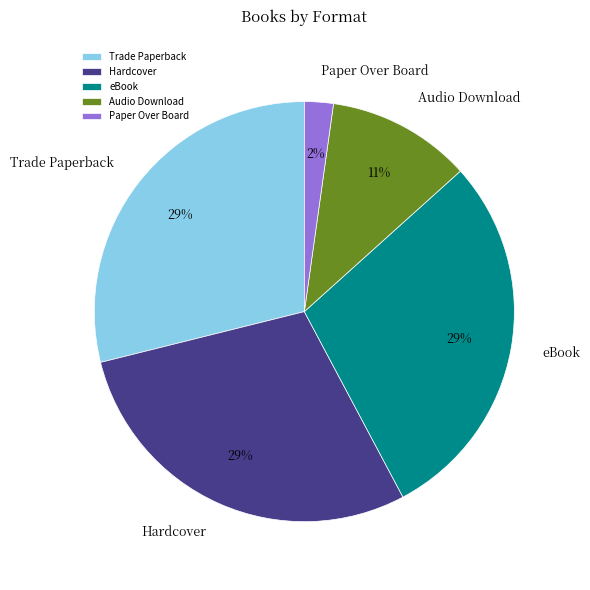

The Audio Download slice represents 19% of the pie. True or false?

False